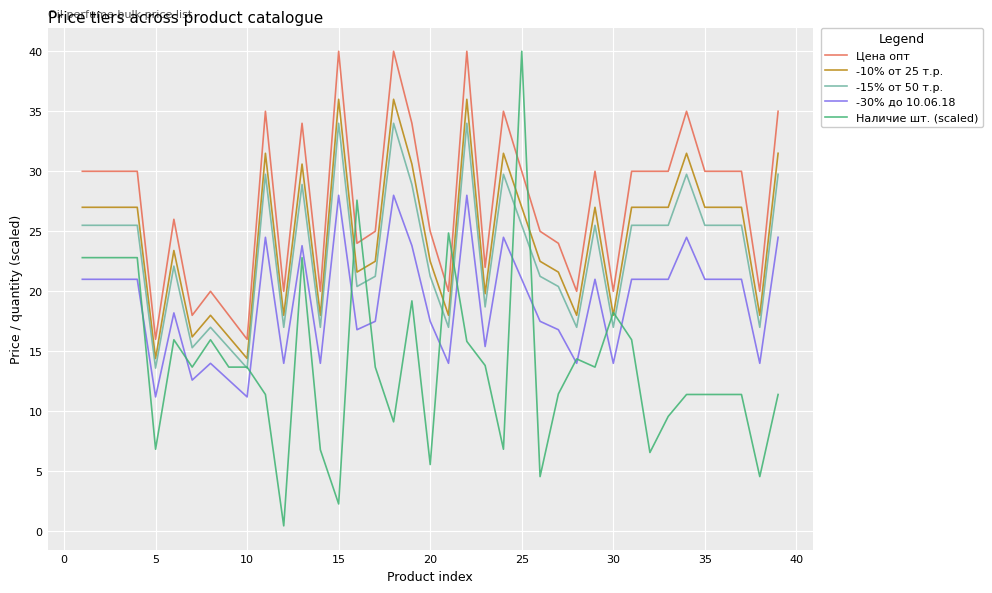

What are all the series names shown in the legend?

Цена опт, -10% от 25 т.р., -15% от 50 т.р., -30% до 10.06.18, Наличие шт. (scaled)